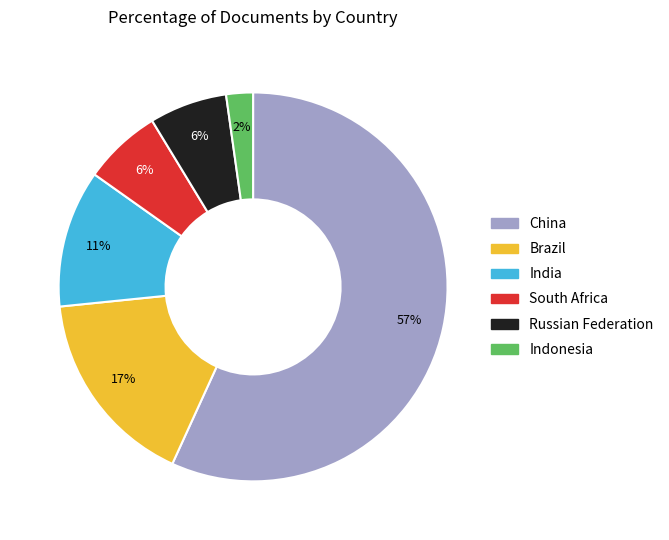

Do Indonesia and China together represent more than half of the pie?

Yes